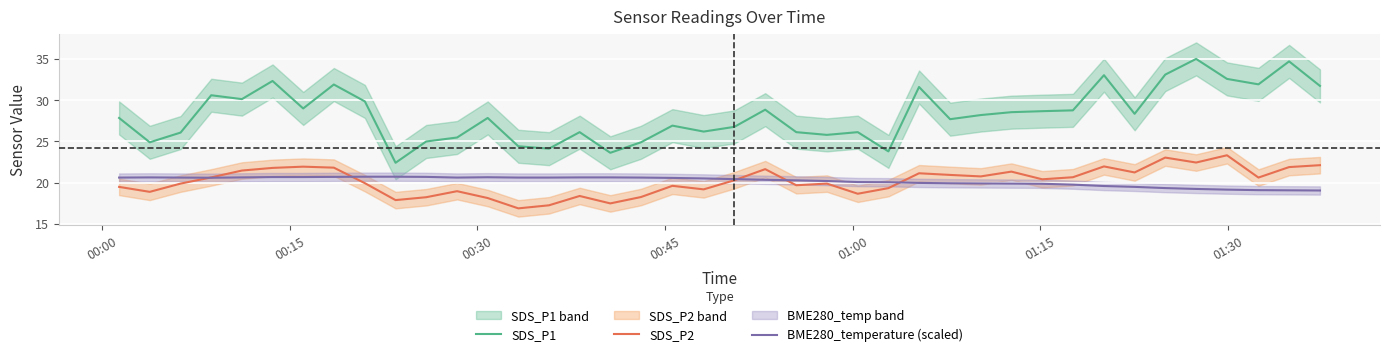

What is the maximum value for SDS_P1?

35.0